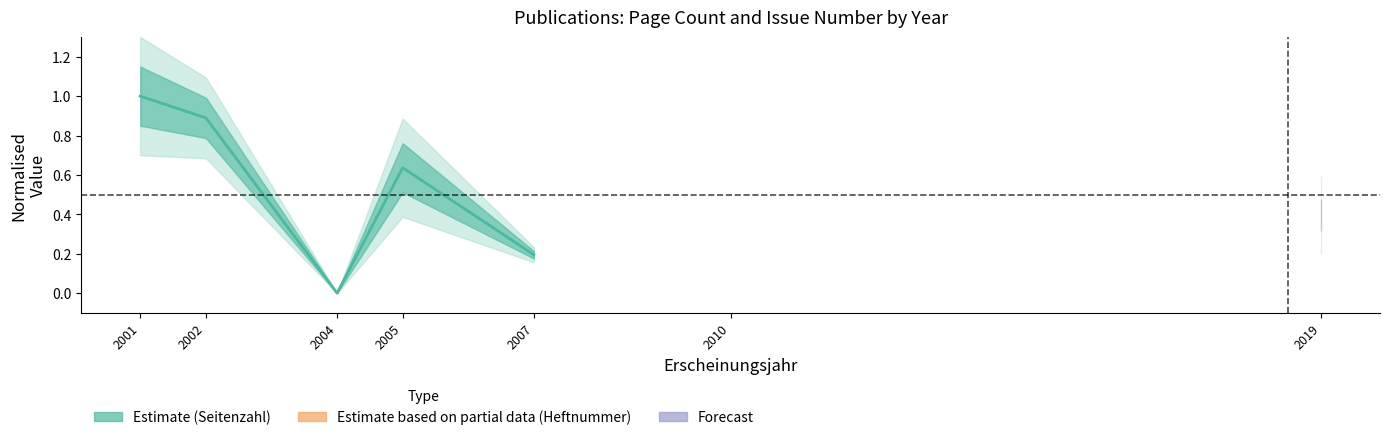

List the labels in order of value, largest first.

2001, 2002, 2005, 2007, 2004